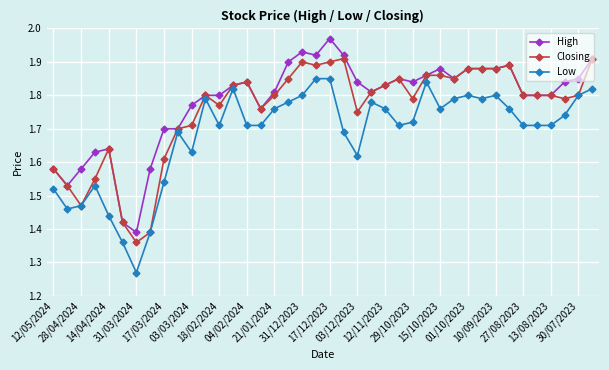

At how many categories does at least one series exceed 1?

40